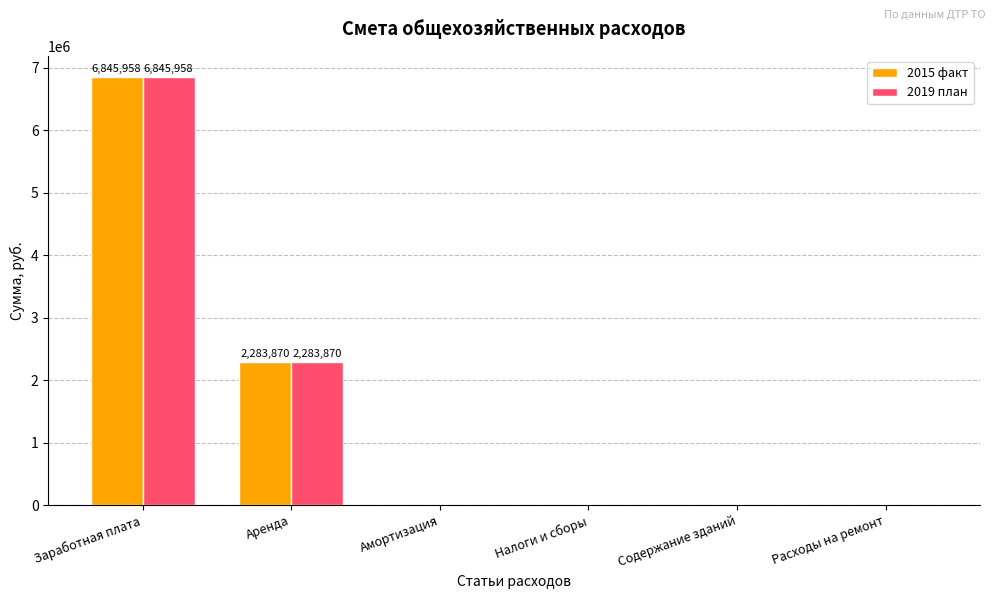

What is the sum of the 2019 план values at Аренда and Расходы на ремонт?

2283869.6